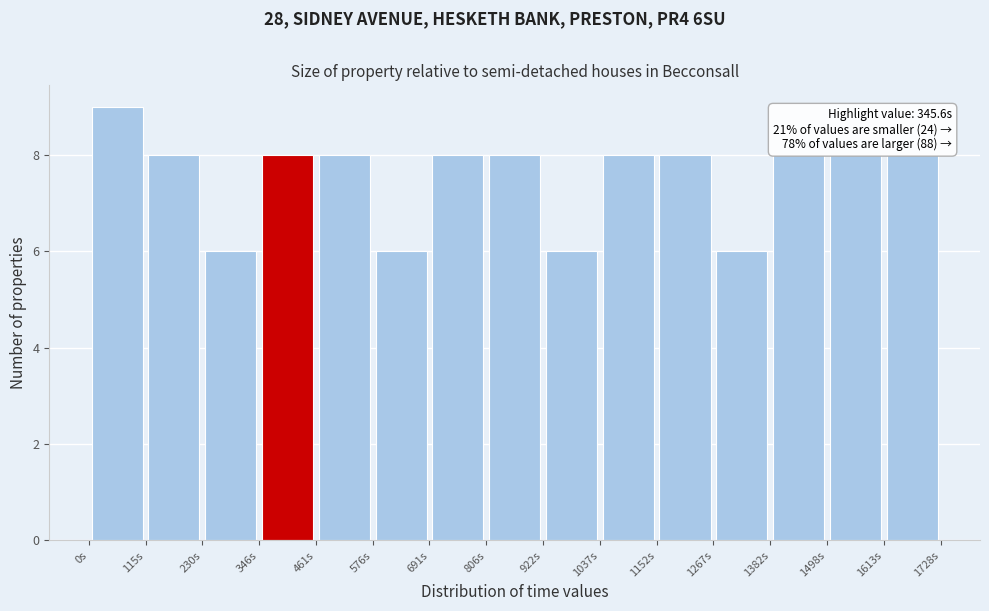

Which range on the x-axis has the tallest bar?

0 to 120